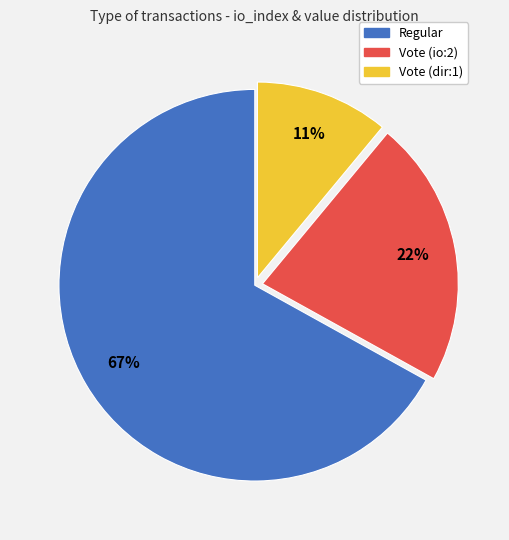

To the nearest percent, what is the average slice percentage?

33%